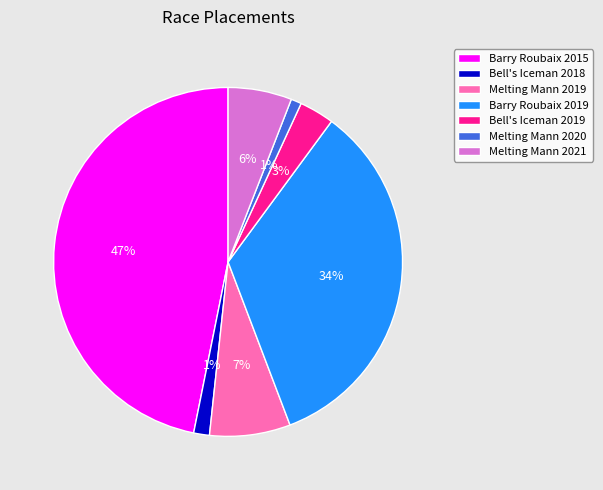

To the nearest percent, what is the combined percentage of Melting Mann 2021 and Melting Mann 2020?

7%